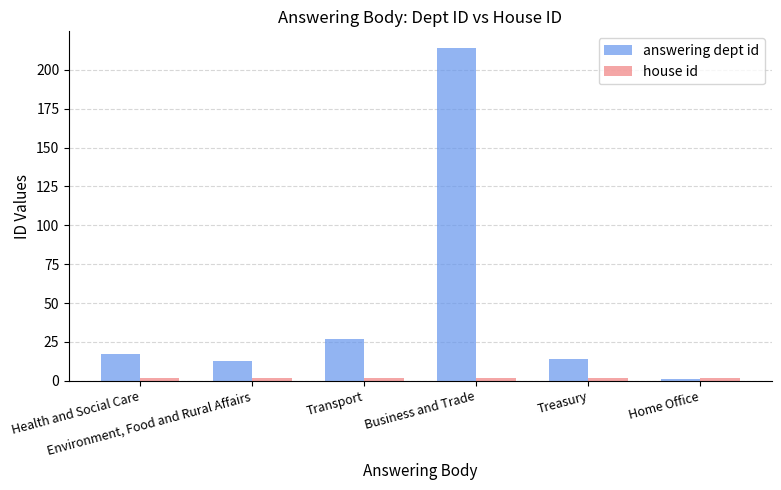

How many categories are shown in the chart?

6